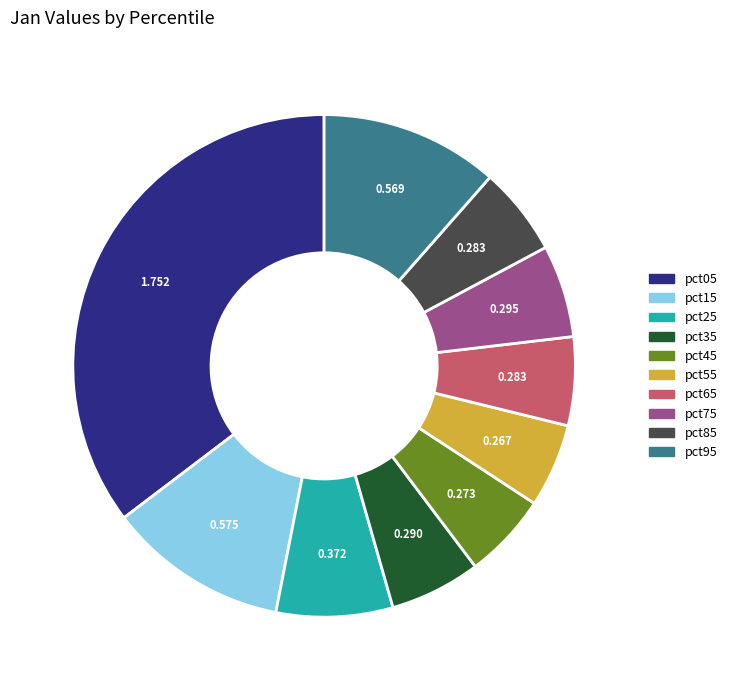

Does pct25 account for over 50% of the chart?

No